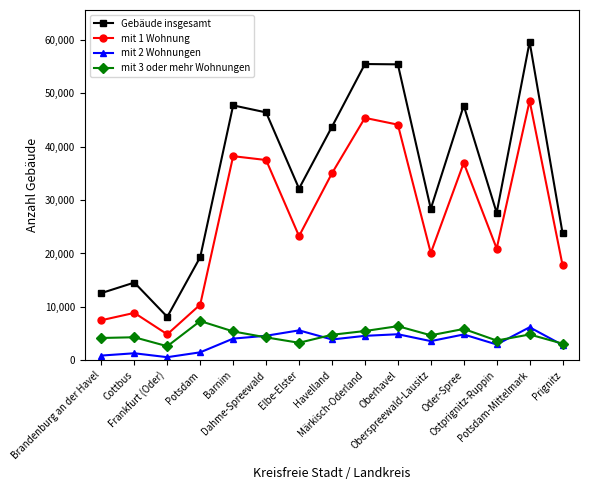

What are all the series names shown in the legend?

Gebäude insgesamt, mit 1 Wohnung, mit 2 Wohnungen, mit 3 oder mehr Wohnungen